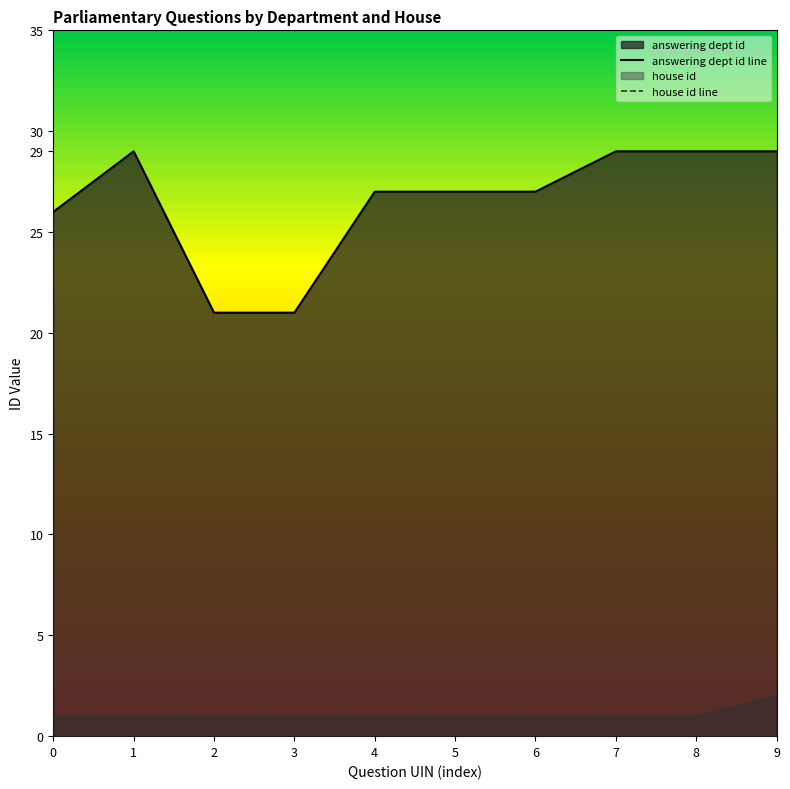

True or false: answering dept id line has more than 2 points higher than both neighbors.

False